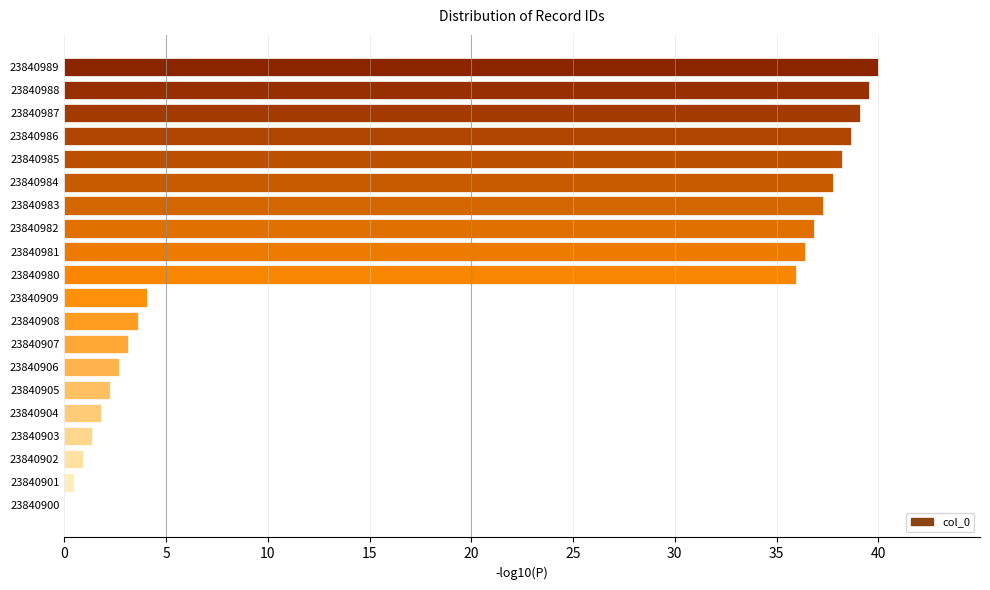

What is the maximum value shown in the chart?

40.0